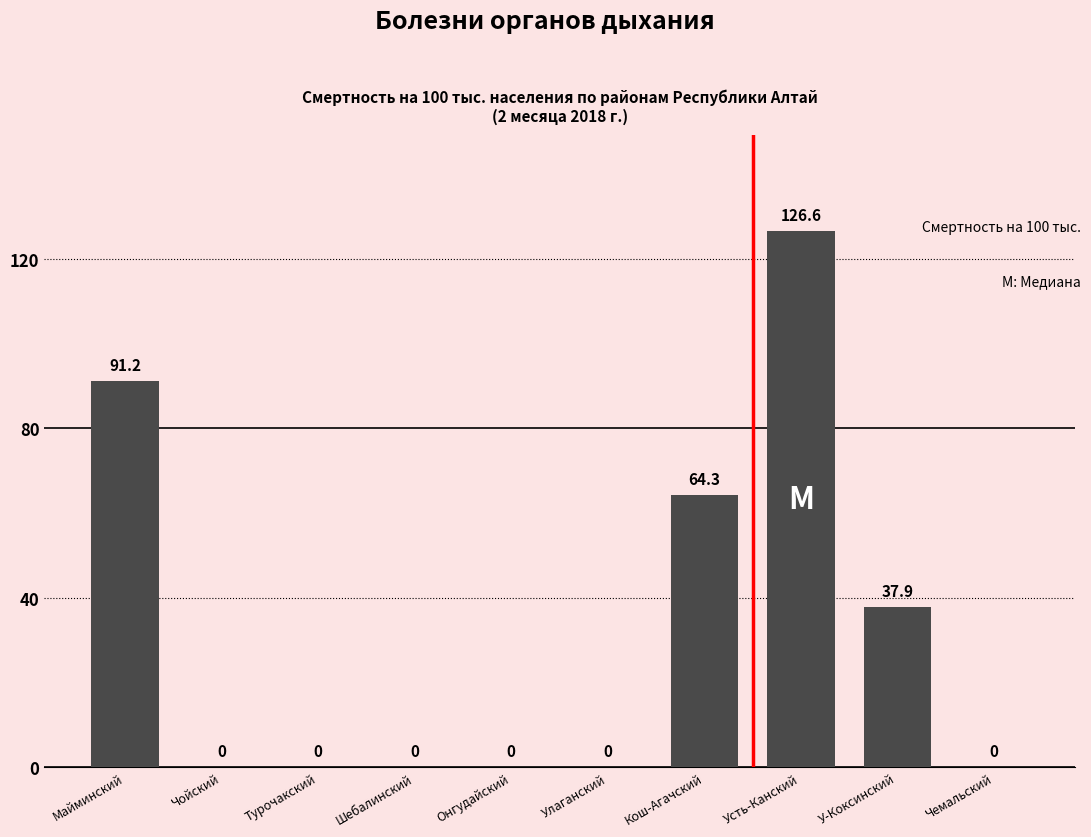

Reading left to right, transcribe all the data shown in this chart.

Майминский=91.2	Чойский=0.0	Турочакский=0.0	Шебалинский=0.0	Онгудайский=0.0	Улаганский=0.0	Кош-Агачский=64.3	Усть-Канский=126.6	У-Коксинский=37.9	Чемальский=0.0